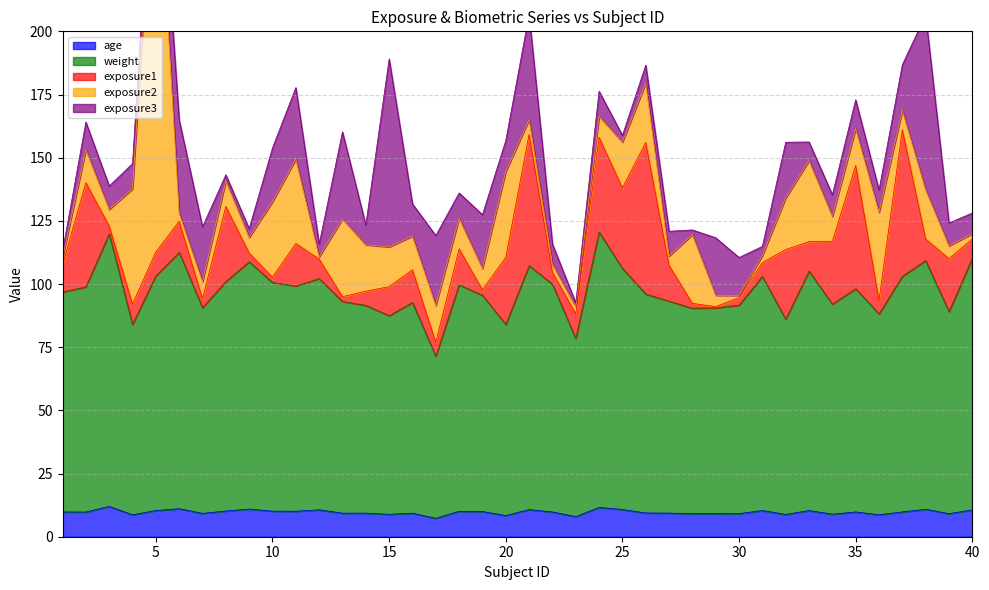

What is the spread (max minus min) of values at 23?

68.9